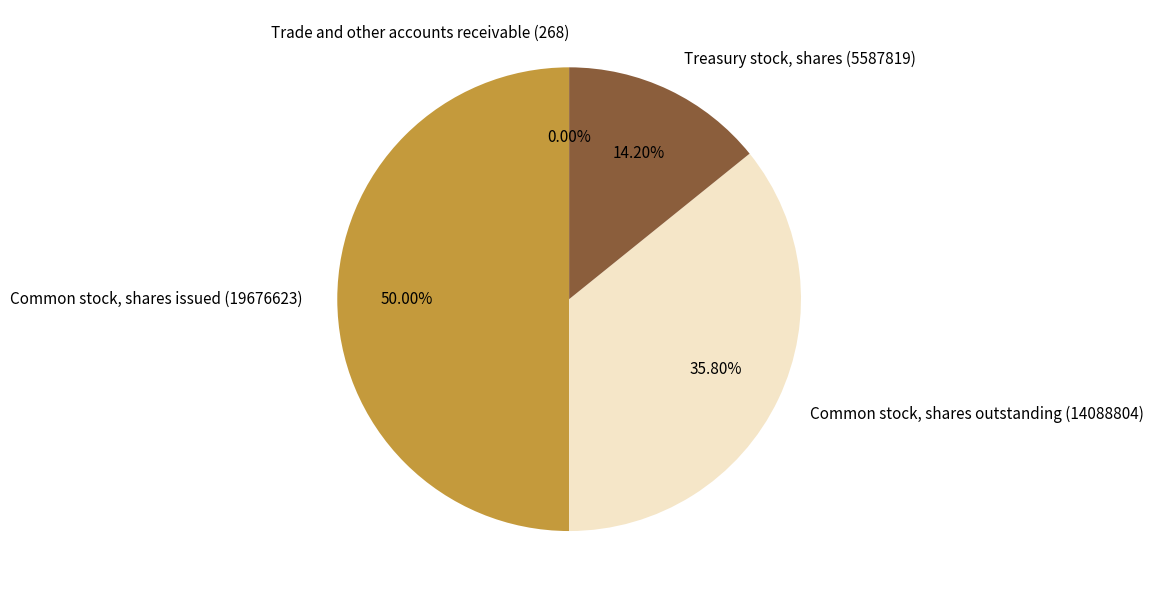

Is it true that Treasury stock, shares (5587819) is 14% of the pie?

True